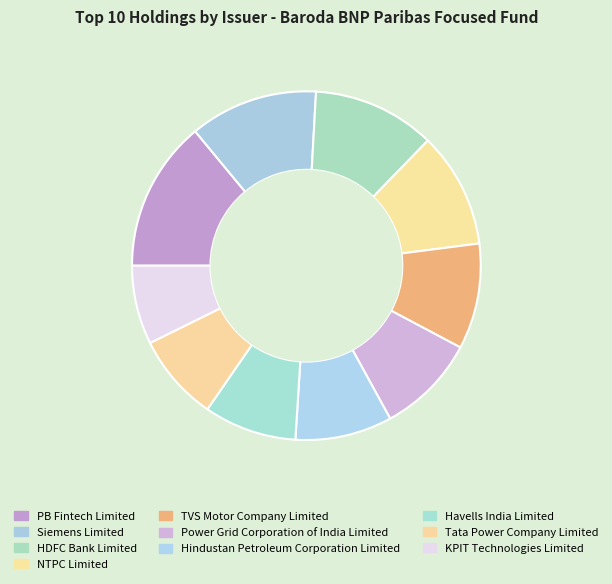

How many slices are in this pie chart?

10